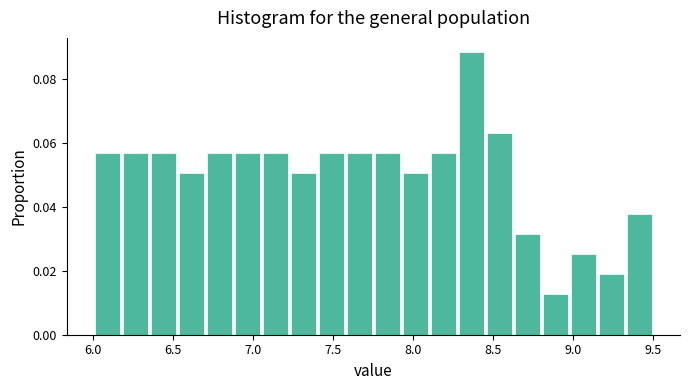

Read against the x-axis, roughly where is the centre of the tallest bar?

8.35